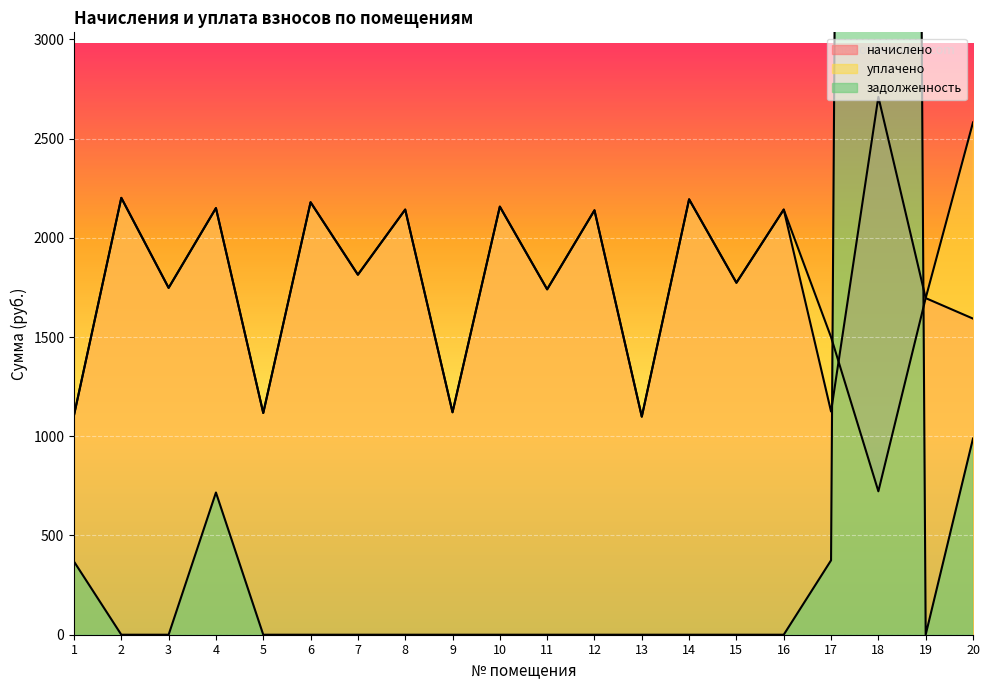

How many interior local peaks does the задолженность series have?

2